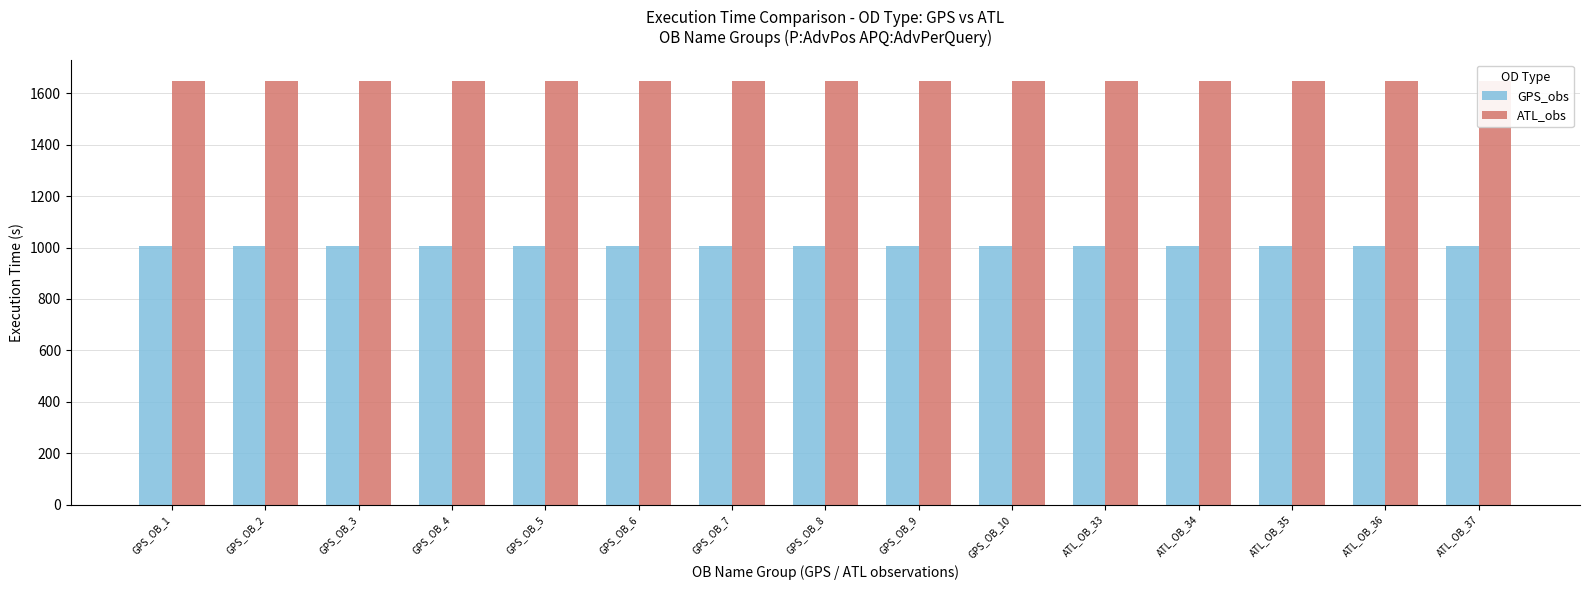

True or false: GPS_obs has a value of 1005 at GPS_OB_6.

True